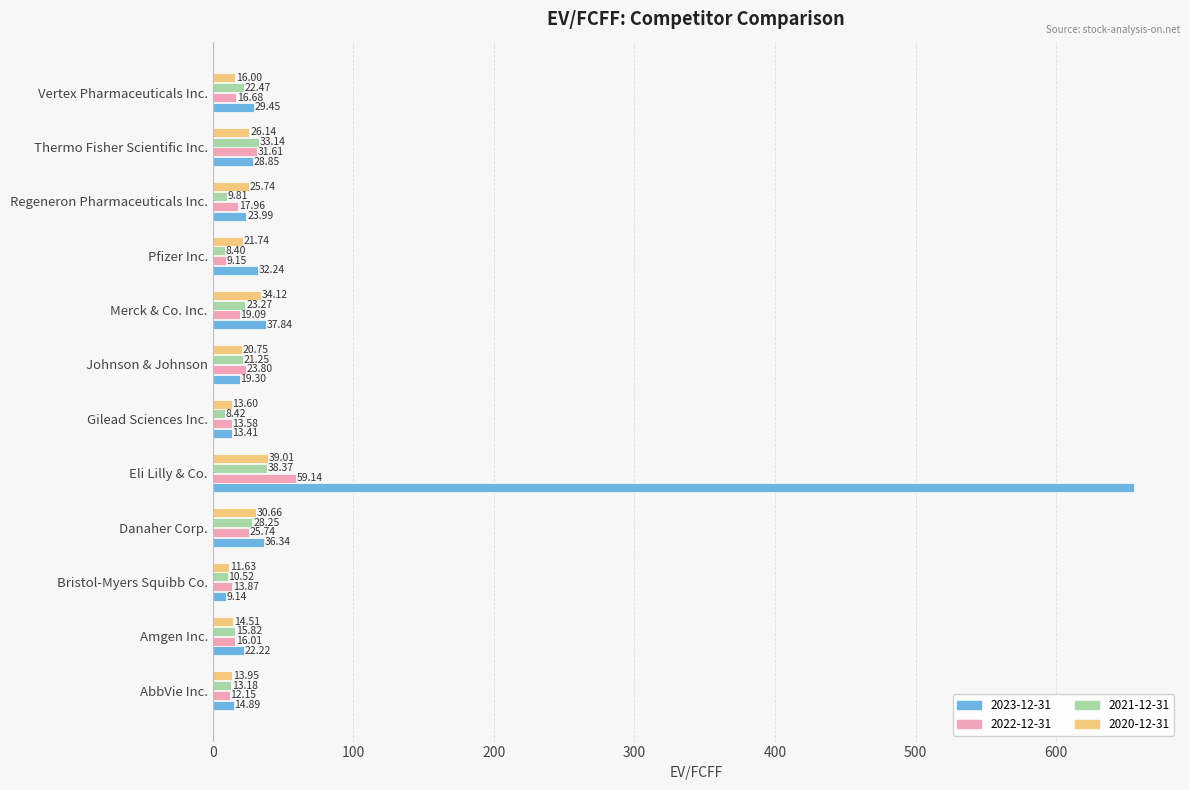

At which label is 2021-12-31 closest to 23?

Merck & Co. Inc.